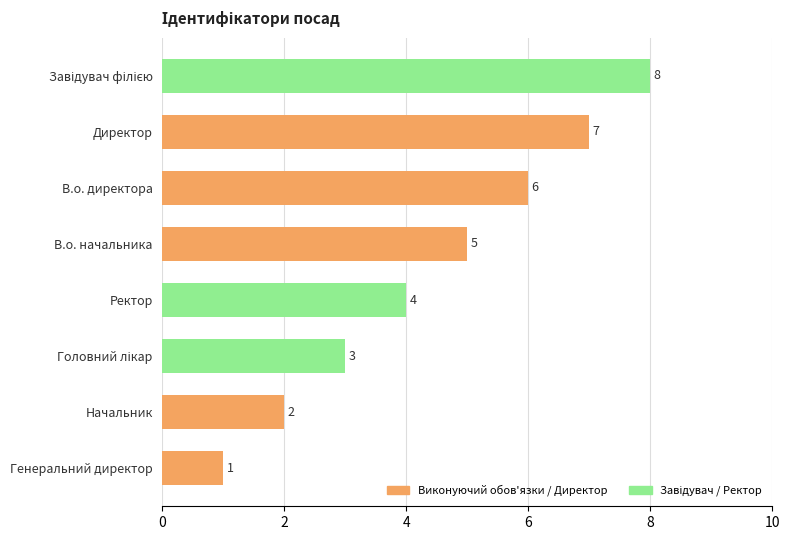

What is the label of the 1st bar from the bottom?

Генеральний директор